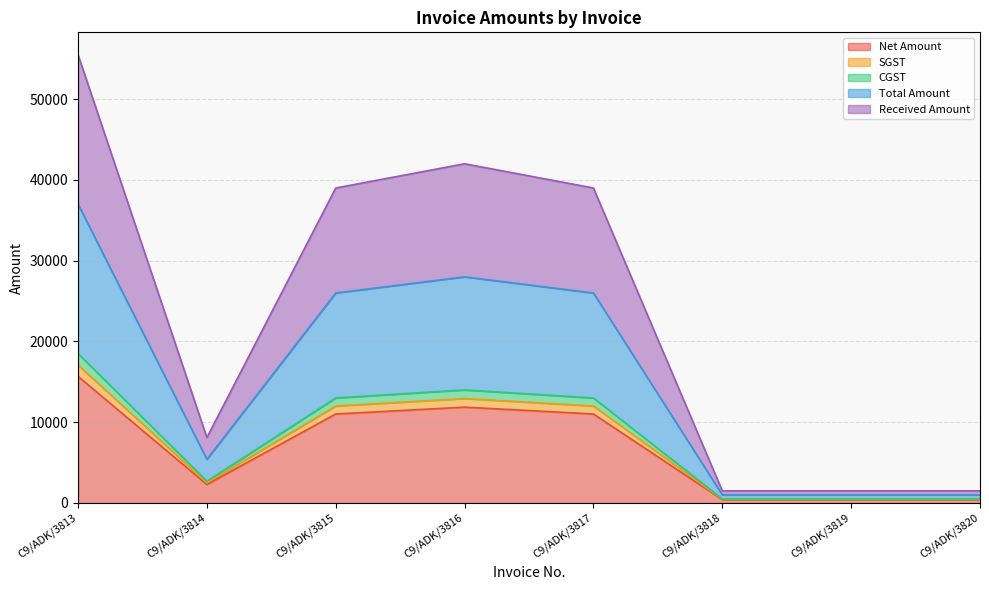

Which has a higher value, C9/ADK/3813 or C9/ADK/3818?

C9/ADK/3813